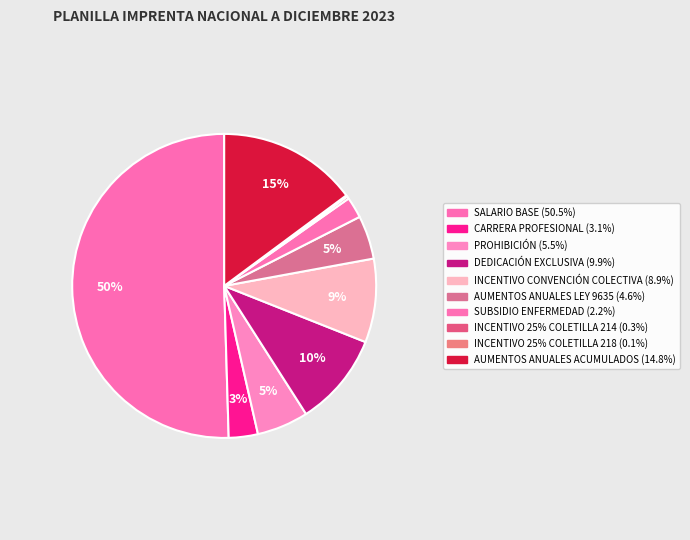

True or false: SUBSIDIO ENFERMEDAD accounts for 1% of the total.

False